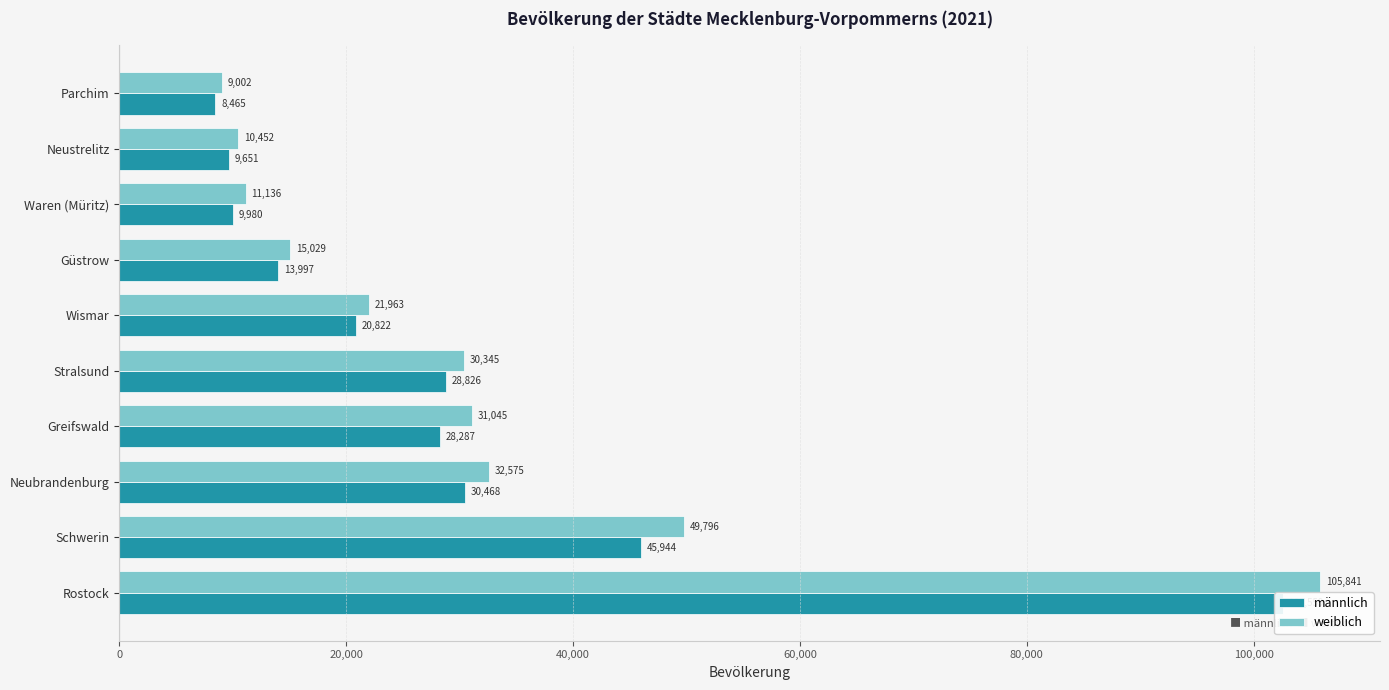

What are all the series names shown in the legend?

männlich, weiblich